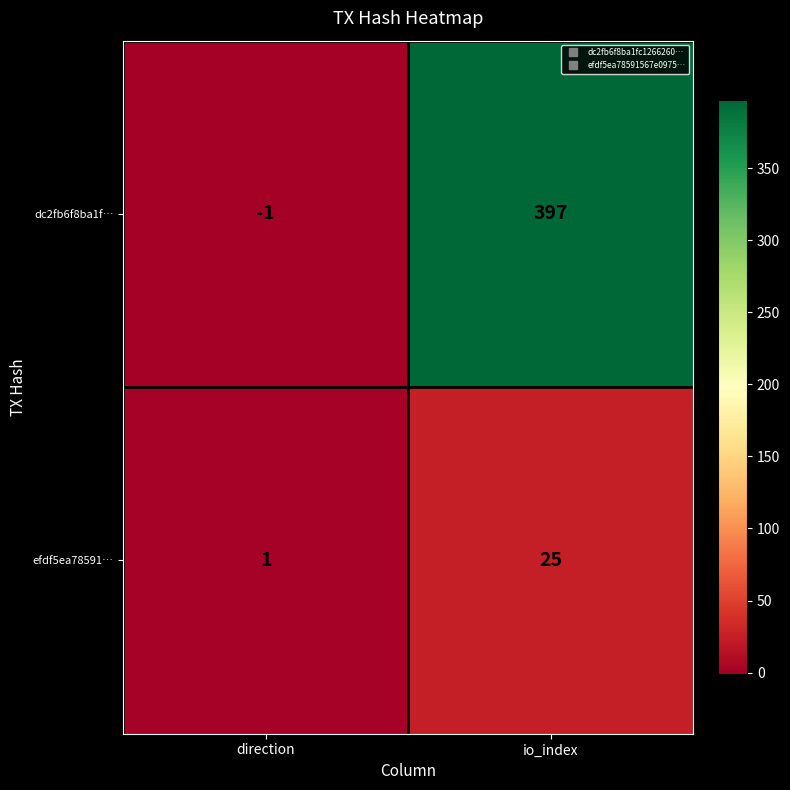

Which series changed the most between direction and io_index?

dc2fb6f8ba1f…